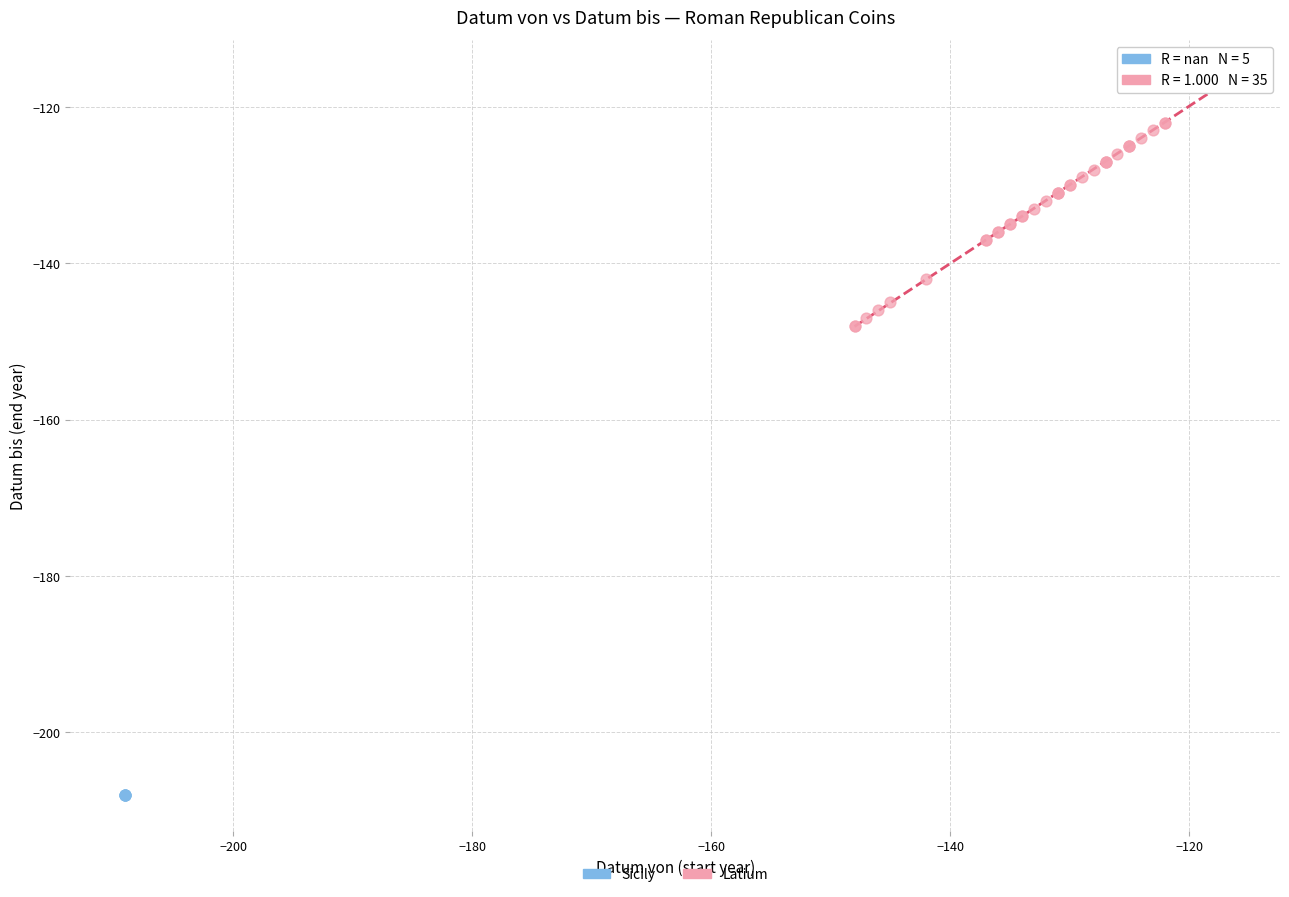

Which series reaches the minimum Y coordinate?

Sicily